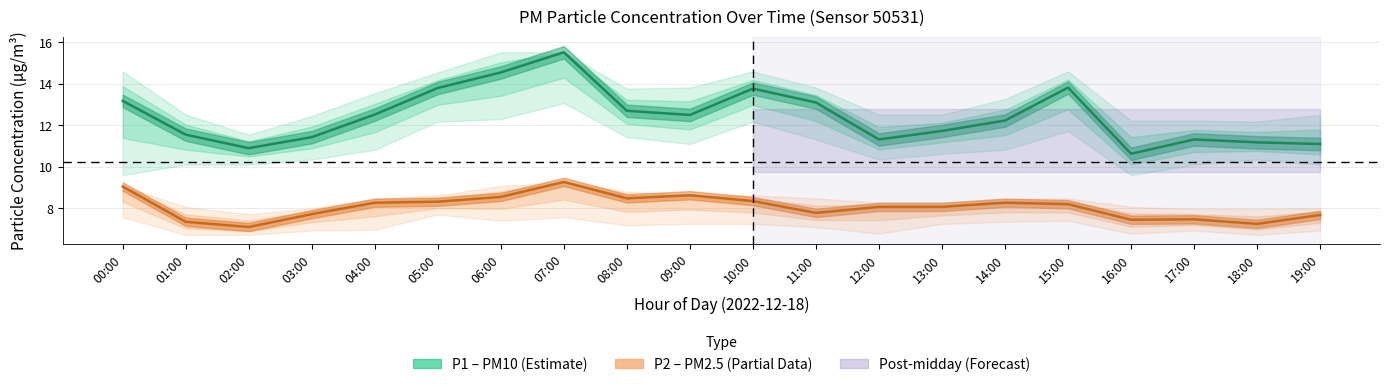

List the labels in order of P1 (PM10) value, smallest first.

16:00, 02:00, 19:00, 18:00, 12:00, 17:00, 03:00, 01:00, 13:00, 14:00, 09:00, 04:00, 08:00, 11:00, 00:00, 10:00, 05:00, 15:00, 06:00, 07:00